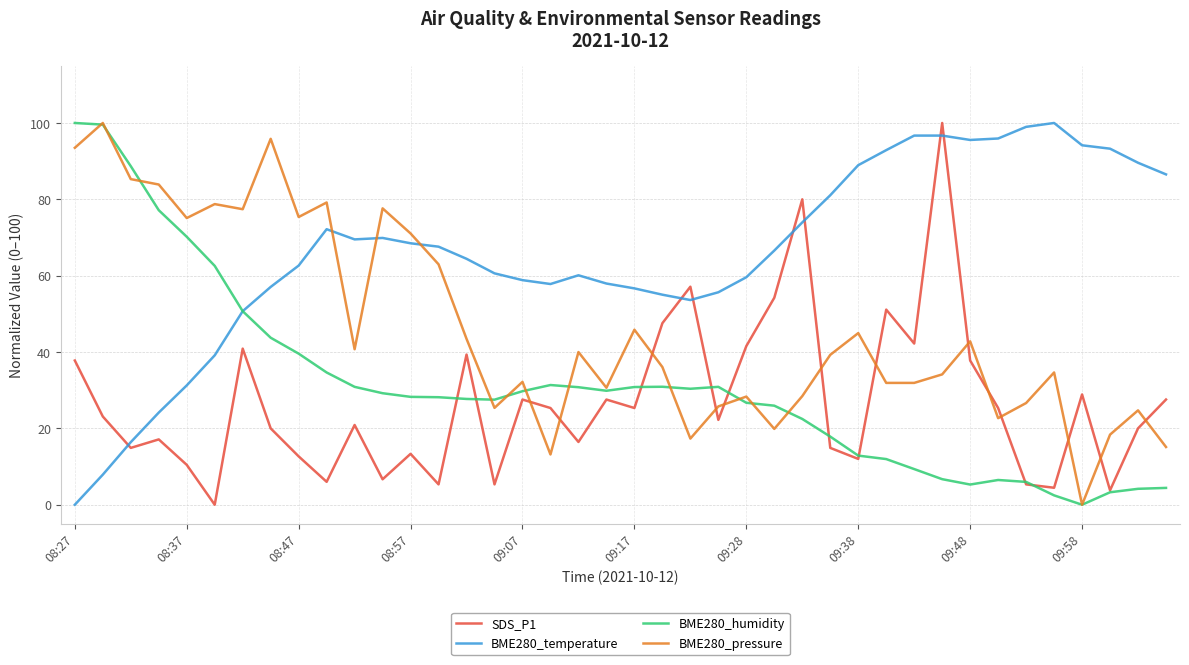

After their last crossing, which series has the higher values: SDS_P1 or BME280_temperature?

BME280_temperature